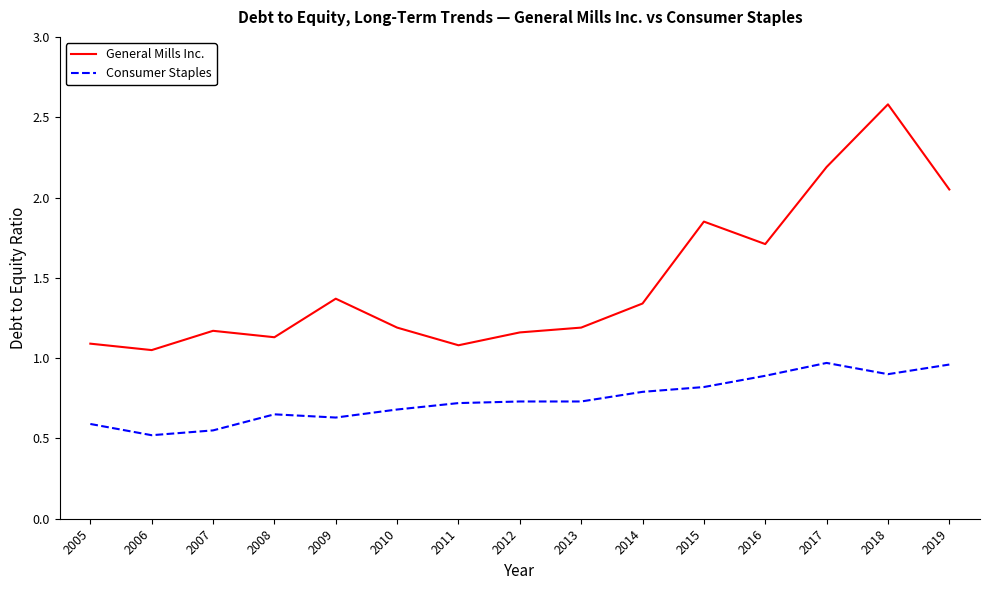

At which category does the chart reach its peak across all series?

2018